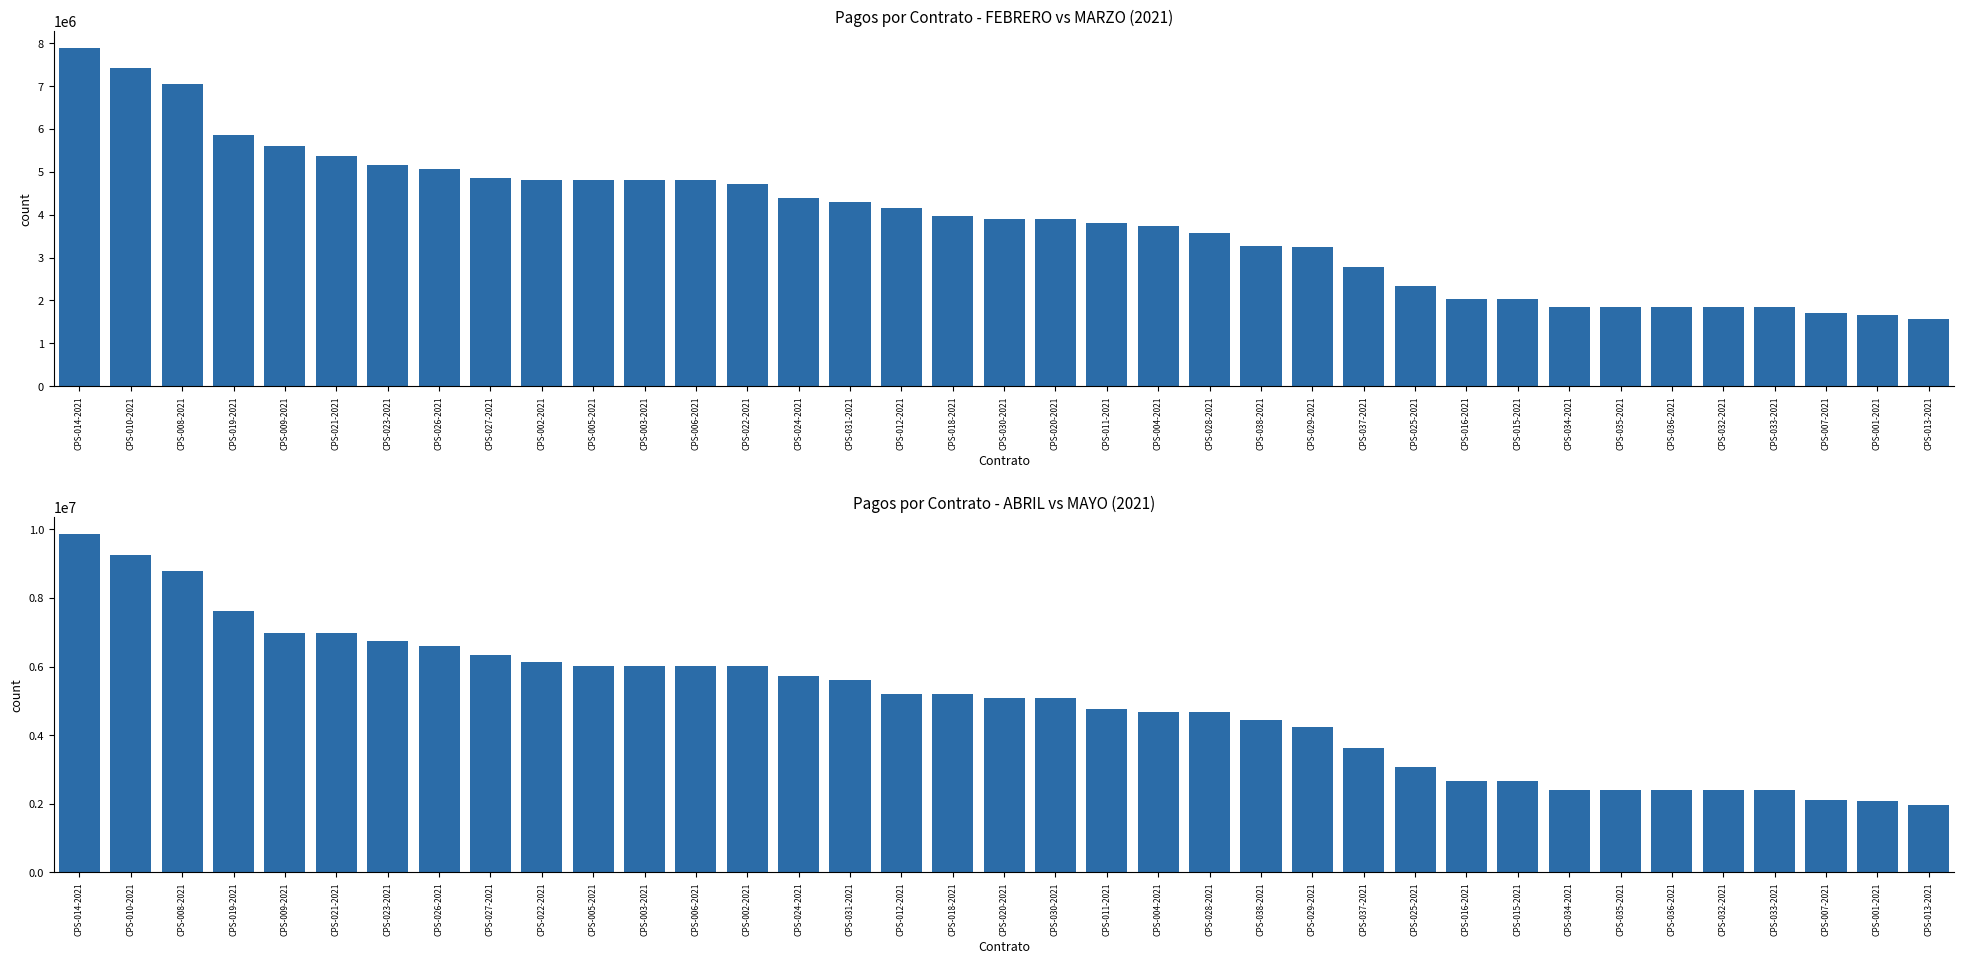

List the series in order of their peak value, lowest first.

FEBRERO, ABRIL